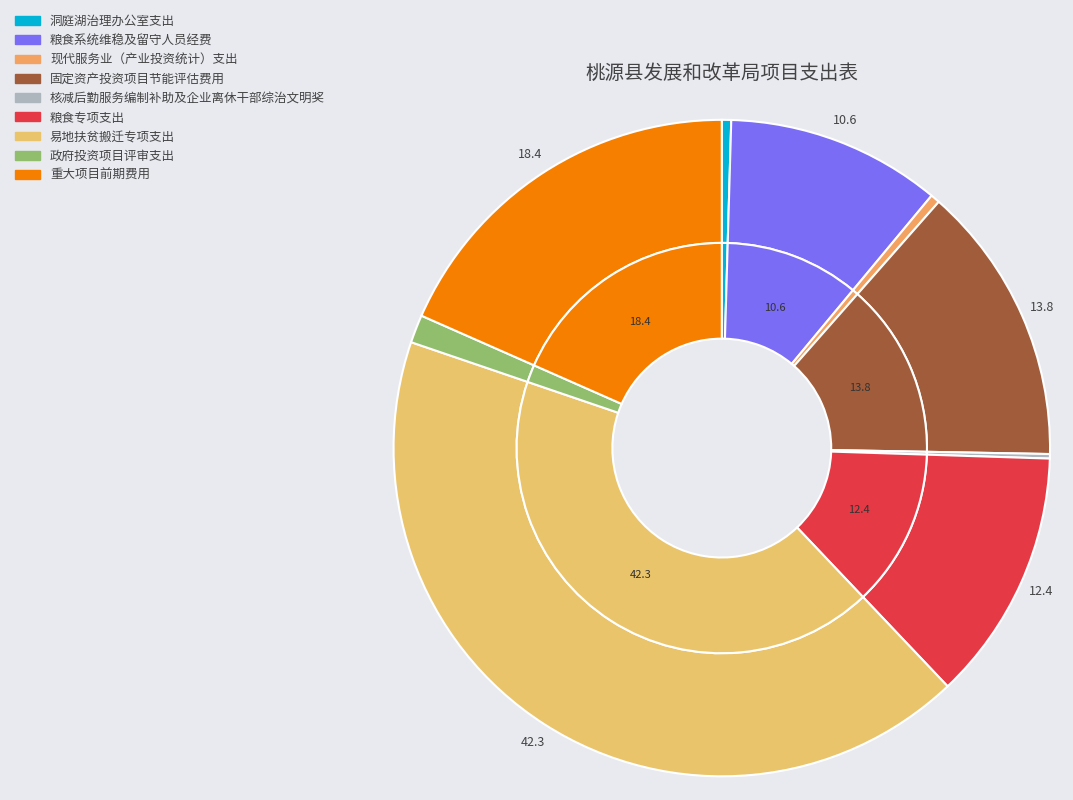

To the nearest percent, what portion does 重大项目前期费用 represent?

18%